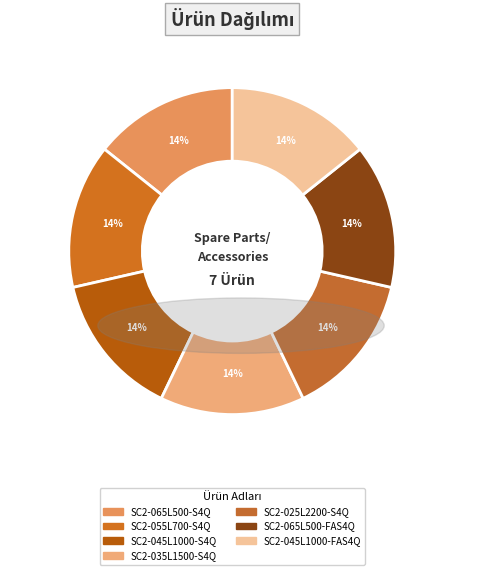

Does SC2-065L500-S4Q account for over 50% of the chart?

No